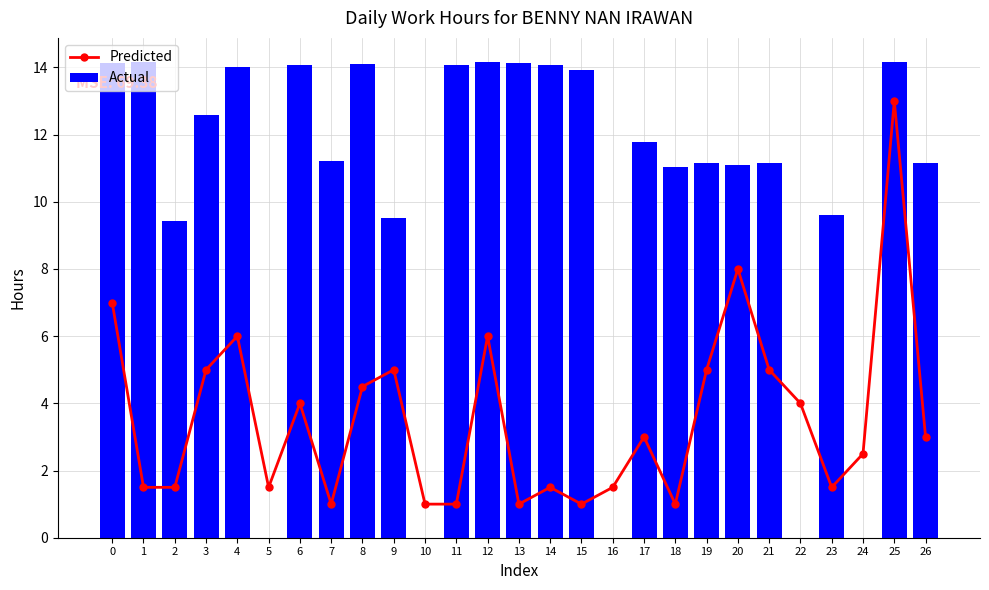

Rank the series by their maximum value, from highest to lowest.

Actual, Predicted